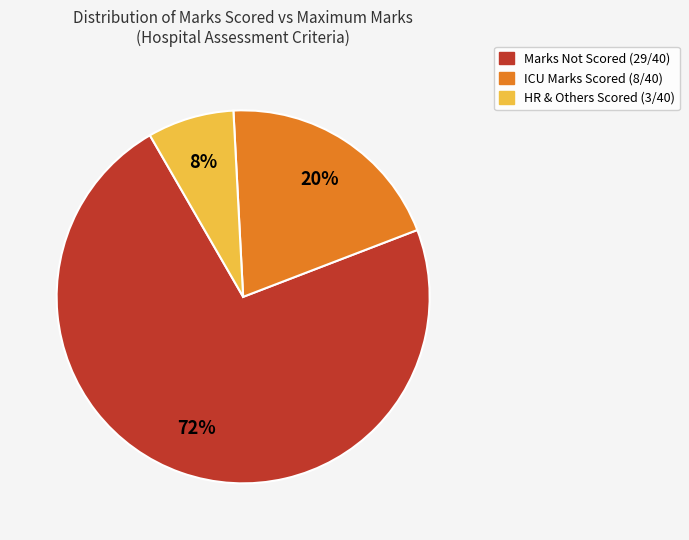

Is there a majority slice in this chart?

Yes